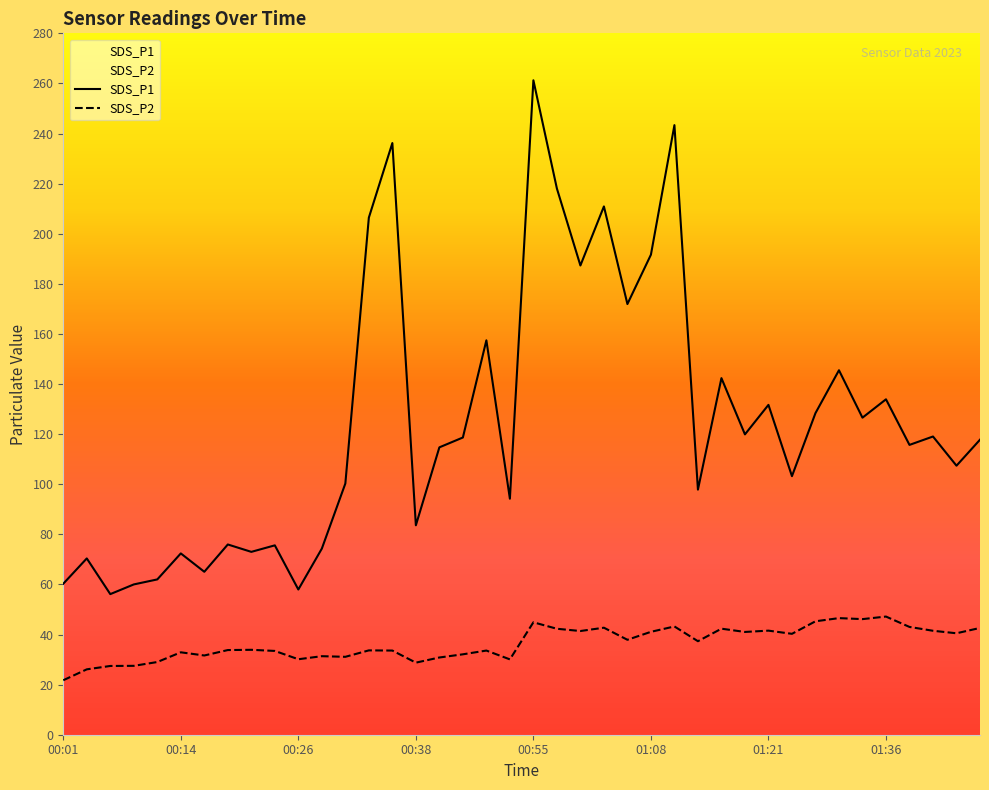

True or false: SDS_P2 and SDS_P1 intersect in this chart.

False